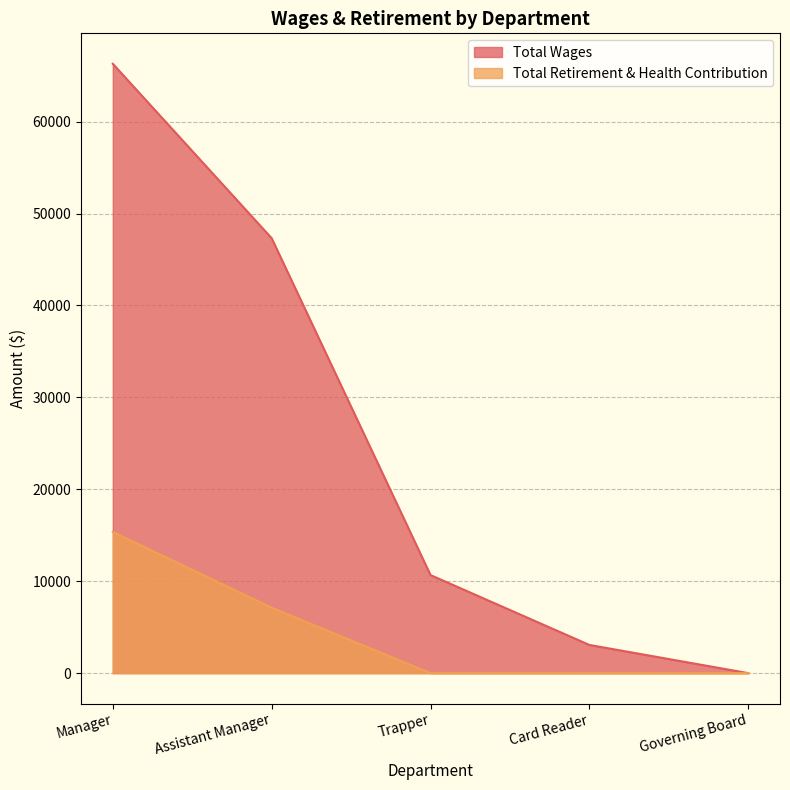

At which label does Total Retirement & Health Contribution reach its minimum?

Trapper